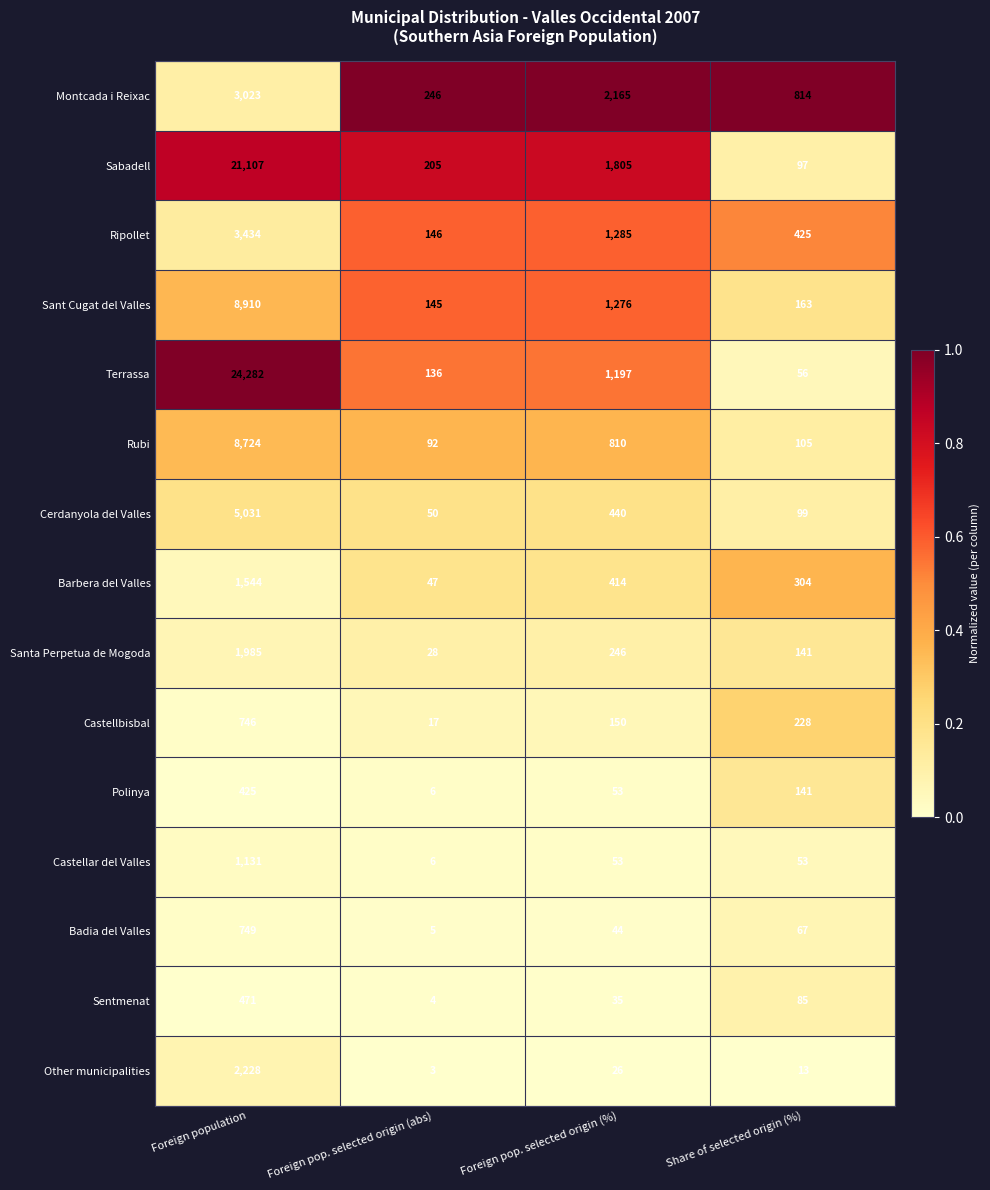

Which series has the largest total across all categories?

Terrassa